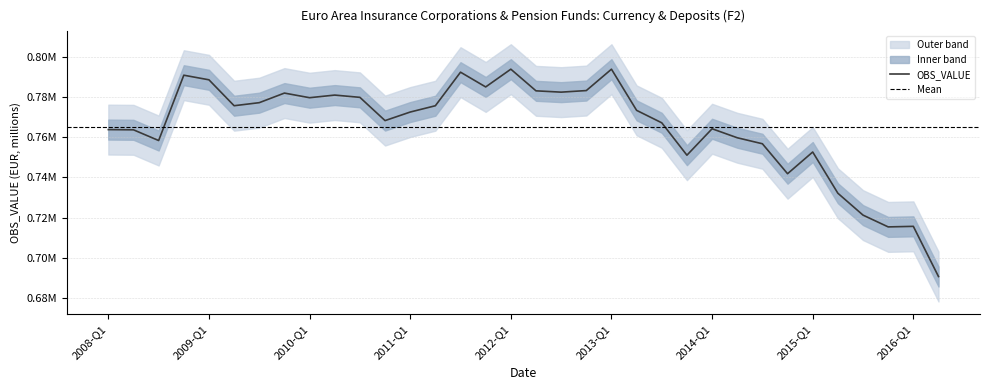

What is the minimum value shown in the chart?

690778.7